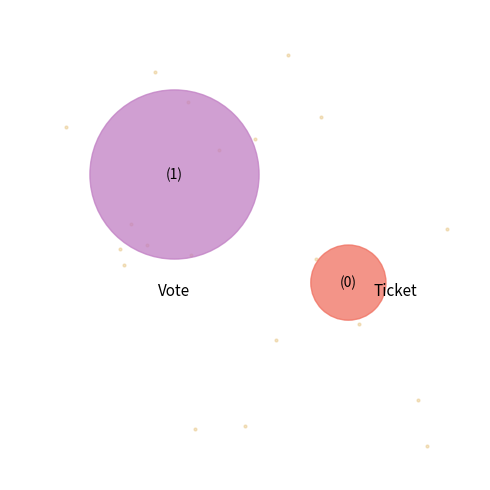

Which slice is the largest?

Vote